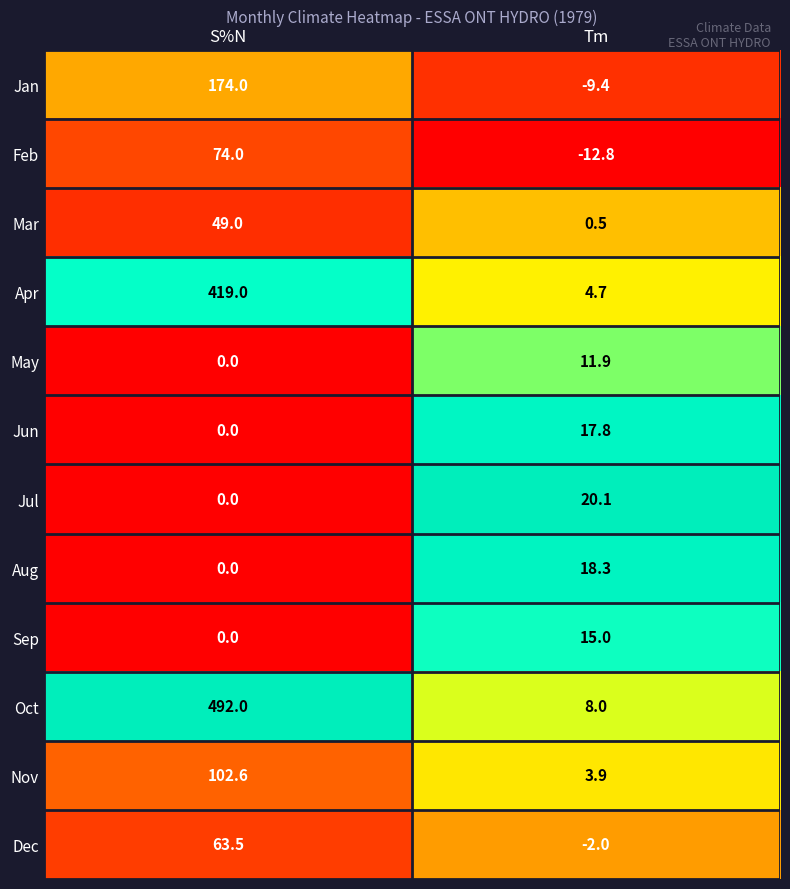

Rank the series by their maximum value, from highest to lowest.

Oct, Apr, Jan, Nov, Feb, Dec, Mar, Jul, Aug, Jun, Sep, May